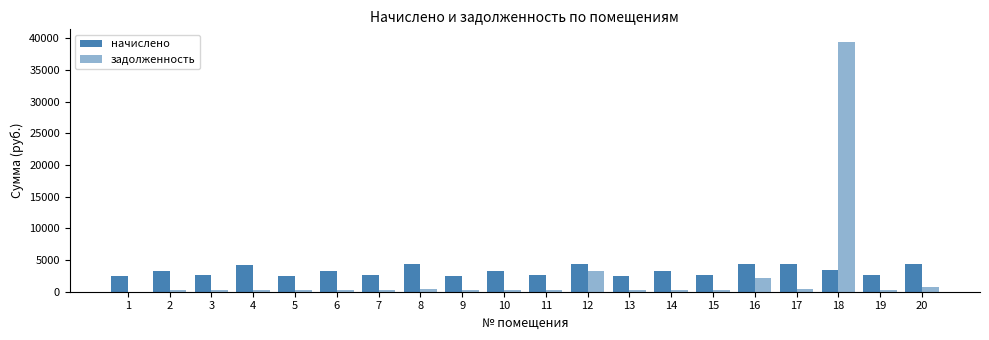

The value of начислено at 13 is 2469.5. True or false?

True